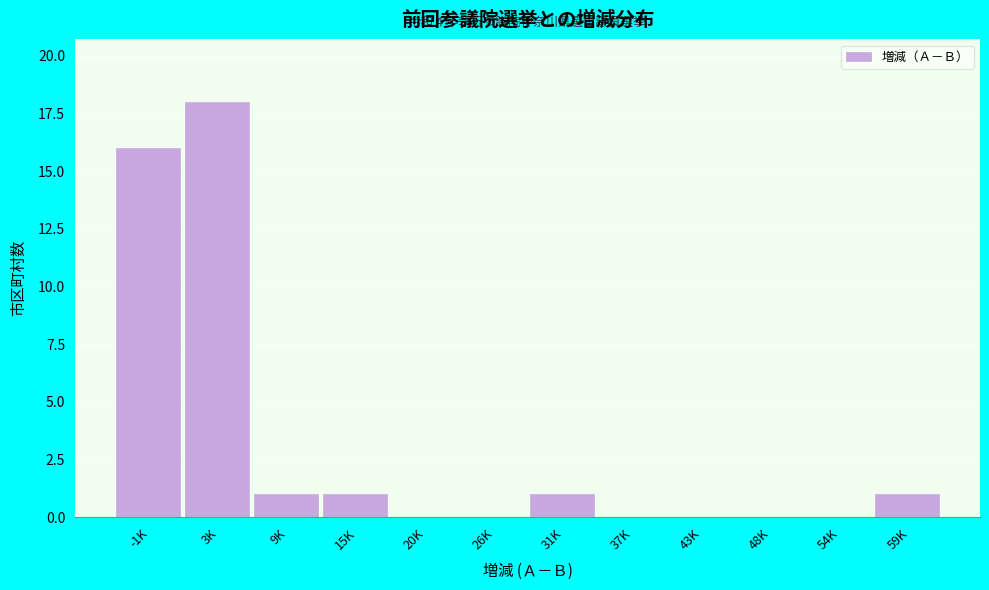

Reading right to left, what are all the values shown in this chart?

59K=1	54K=0	48K=0	43K=0	37K=0	31K=1	26K=0	20K=0	15K=1	9K=1	3K=18	-1K=16